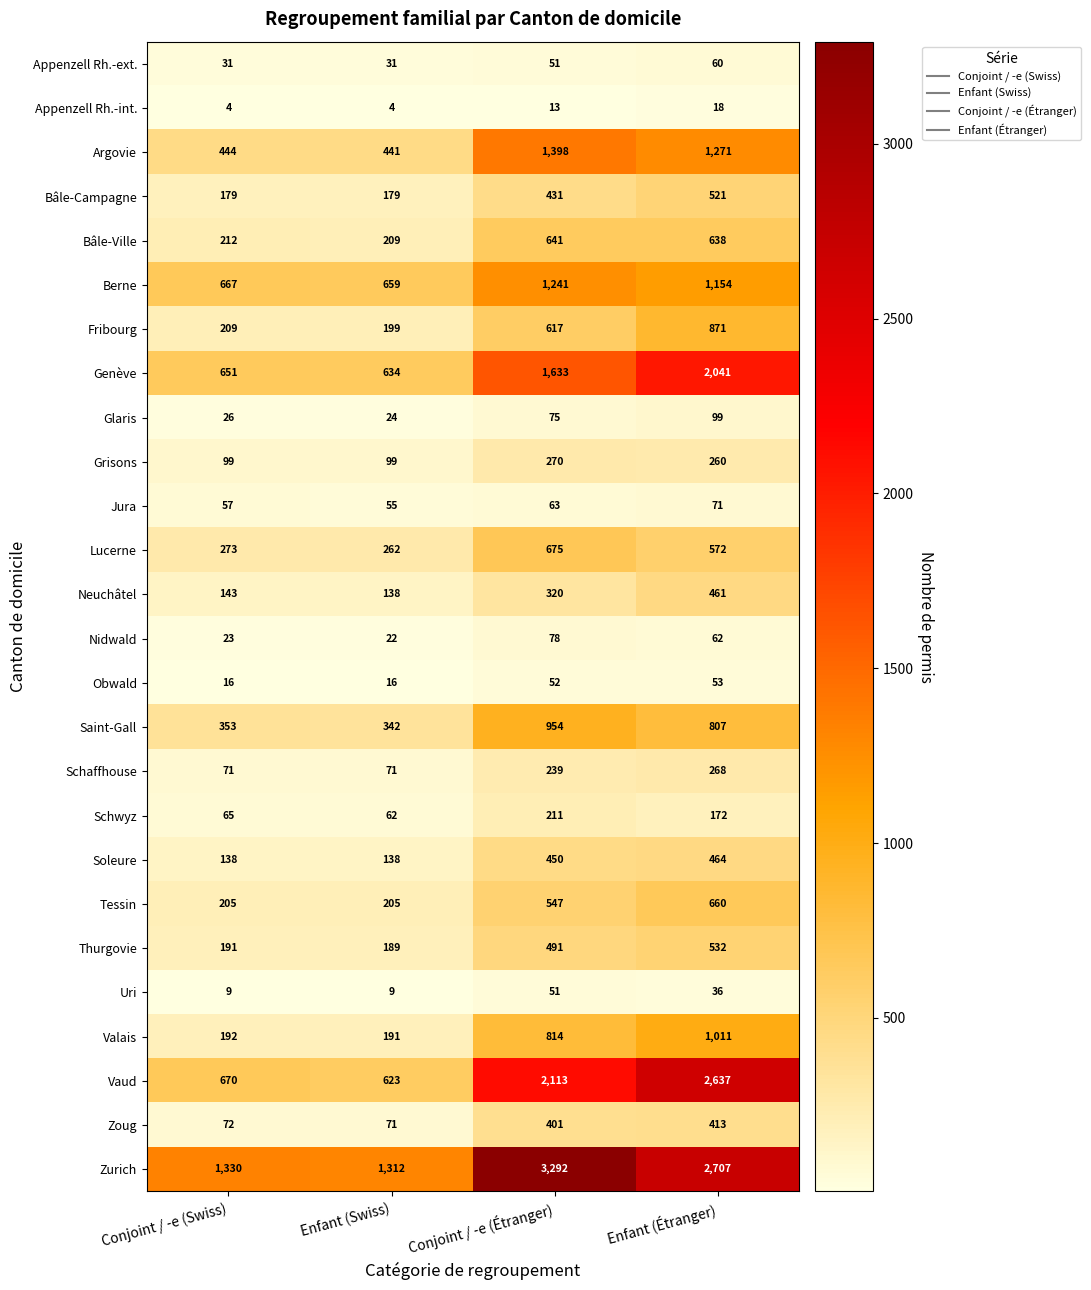

Which series changed the most between Conjoint / -e (Swiss) and Conjoint / -e (Étranger)?

Zurich